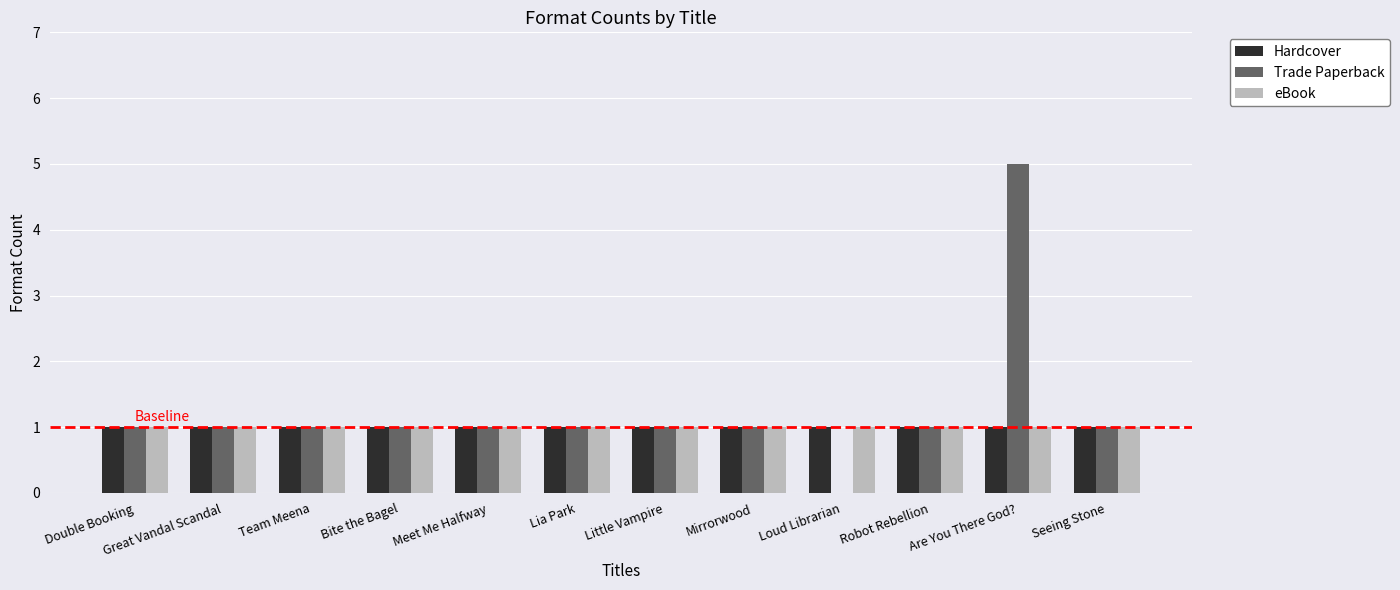

What is the total value across all series at Are You There God??

7